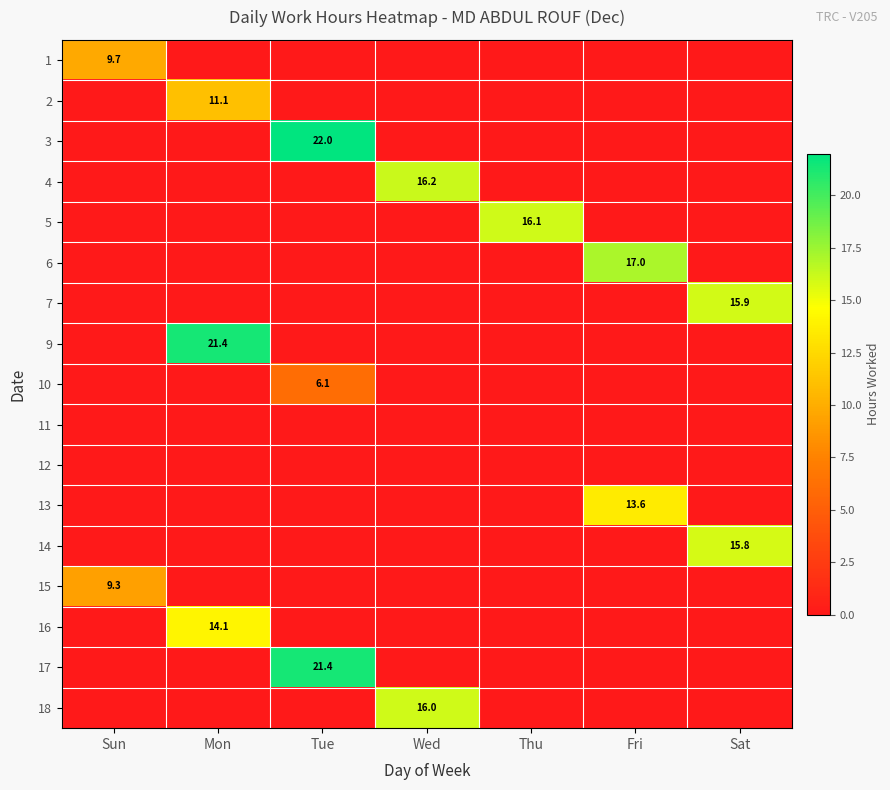

The 5 series shows 9.0 at Thu. True or false?

False